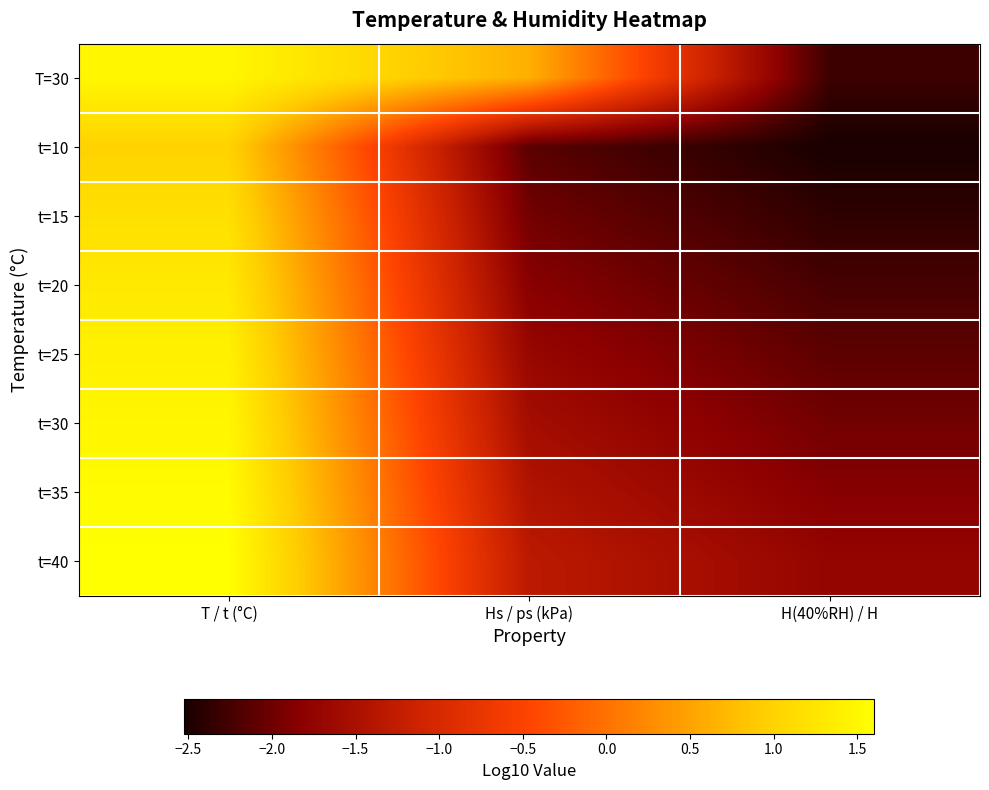

Count the number of data series in this chart.

8